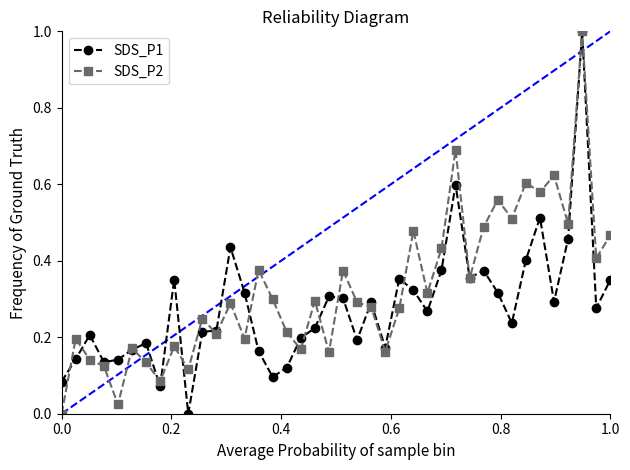

Which series has the largest total across all categories?

SDS_P2